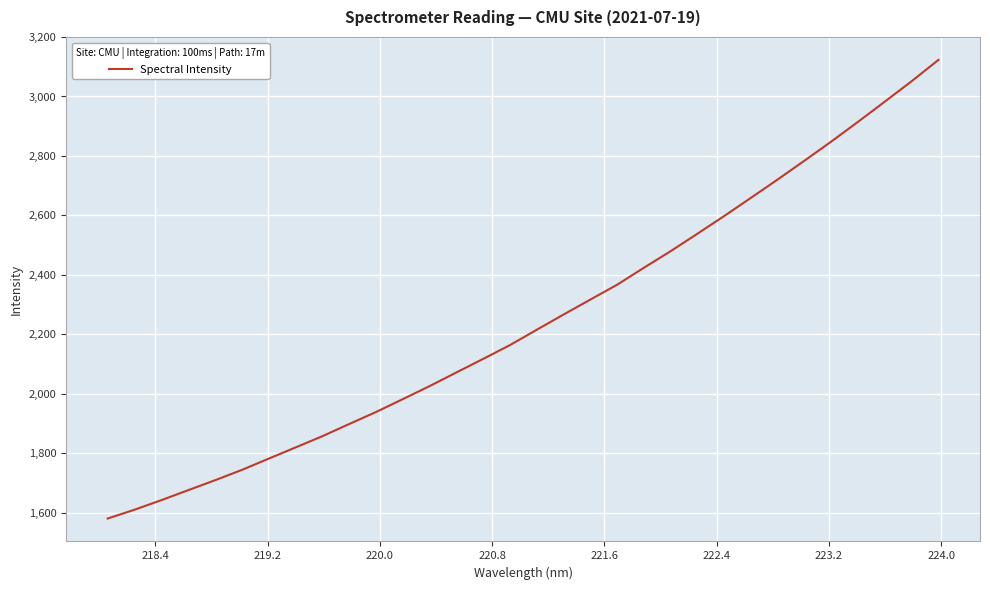

What is the difference between the maximum and minimum values?

1542.2